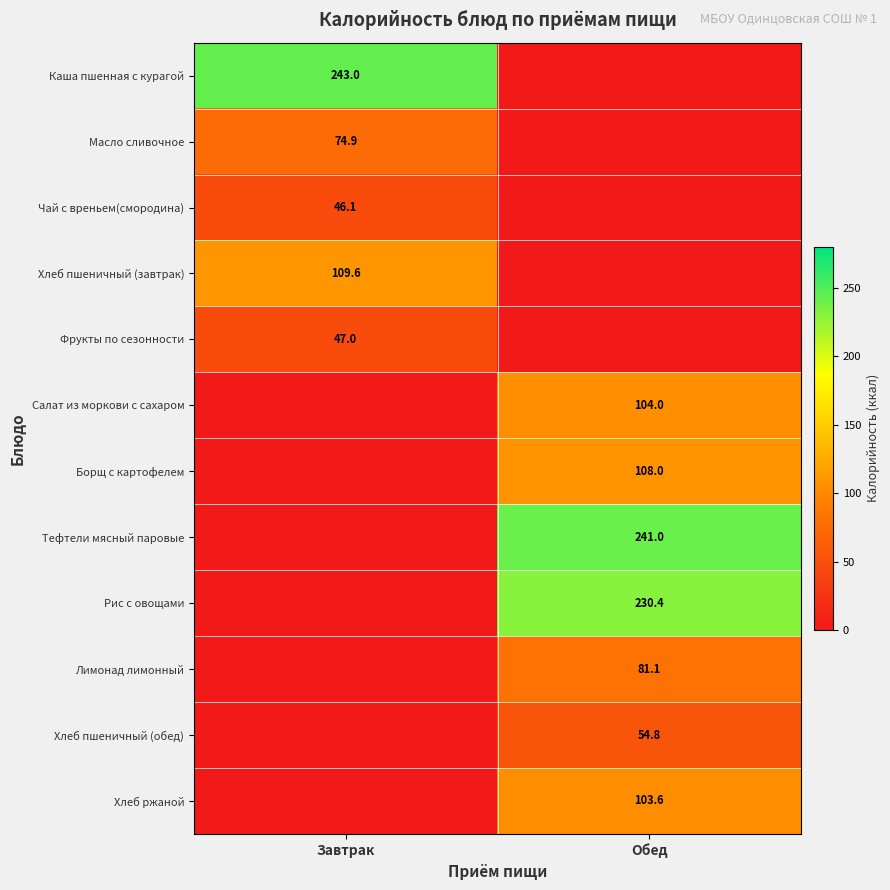

What is the greatest value displayed?

243.0